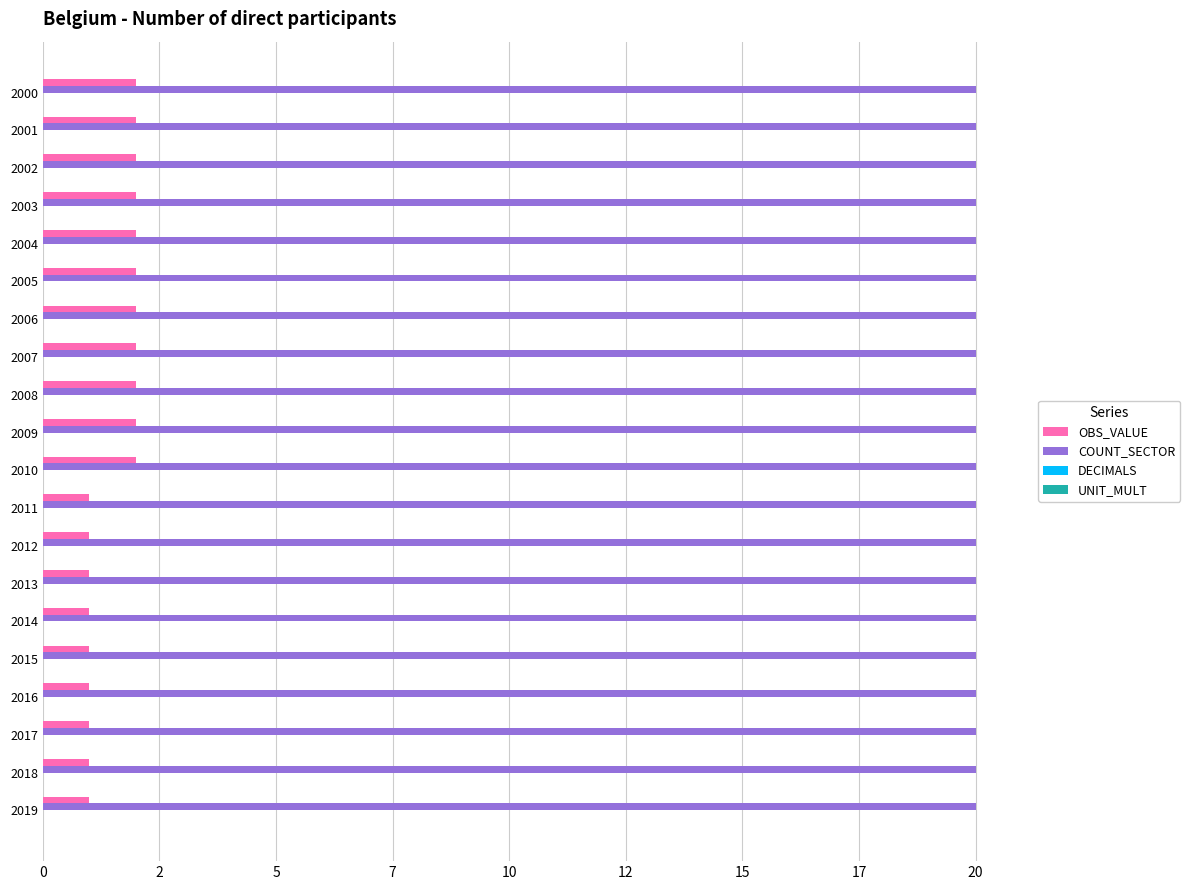

What is the minimum value shown in the chart?

0.2